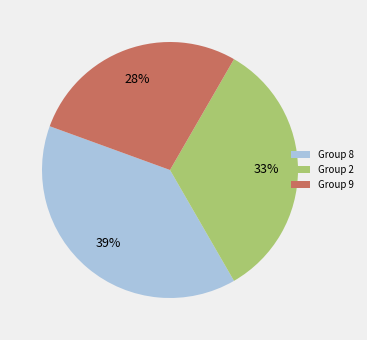

True or false: Group 9 accounts for 28% of the total.

True